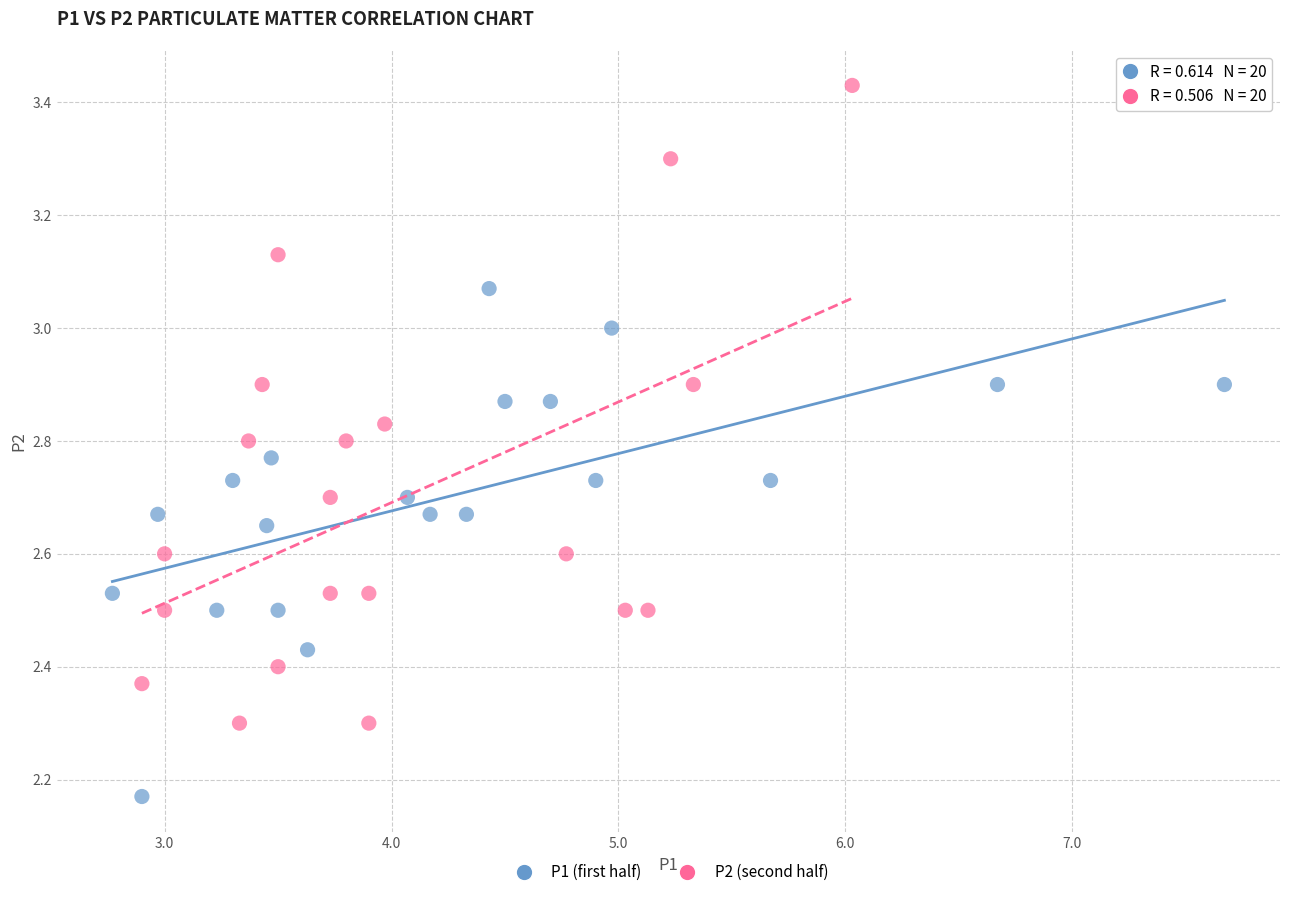

Which series contains the lowest Y value?

P1 (first half)